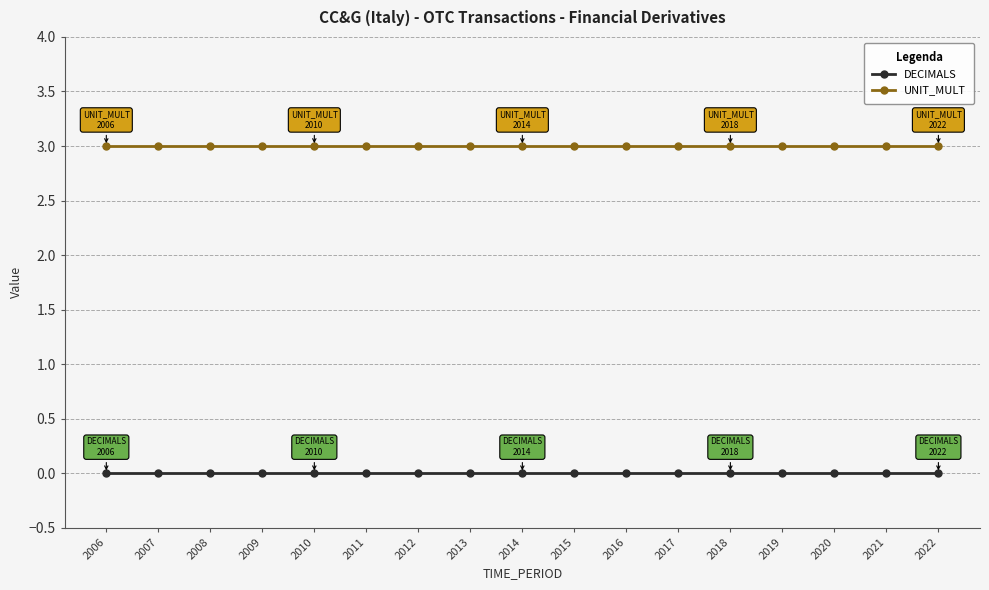

How many data points does each series have?

17